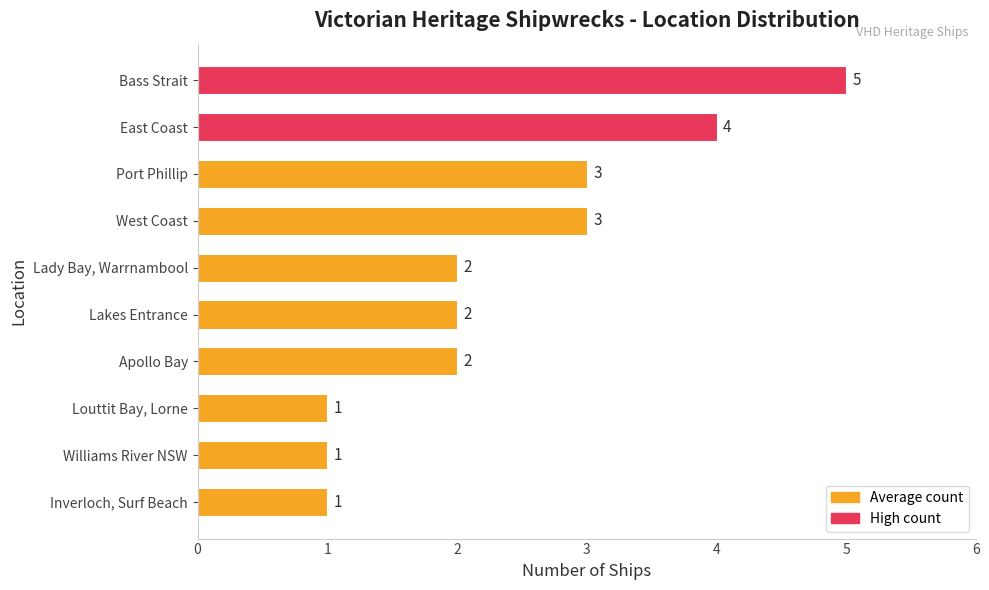

The chart shows a value of 4 at East Coast. True or false?

True